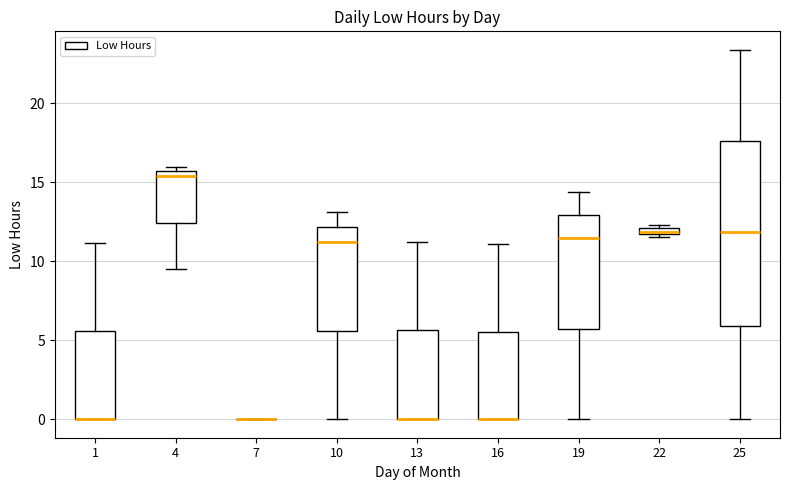

Which box is the tallest, from its lower edge to its upper edge?

25